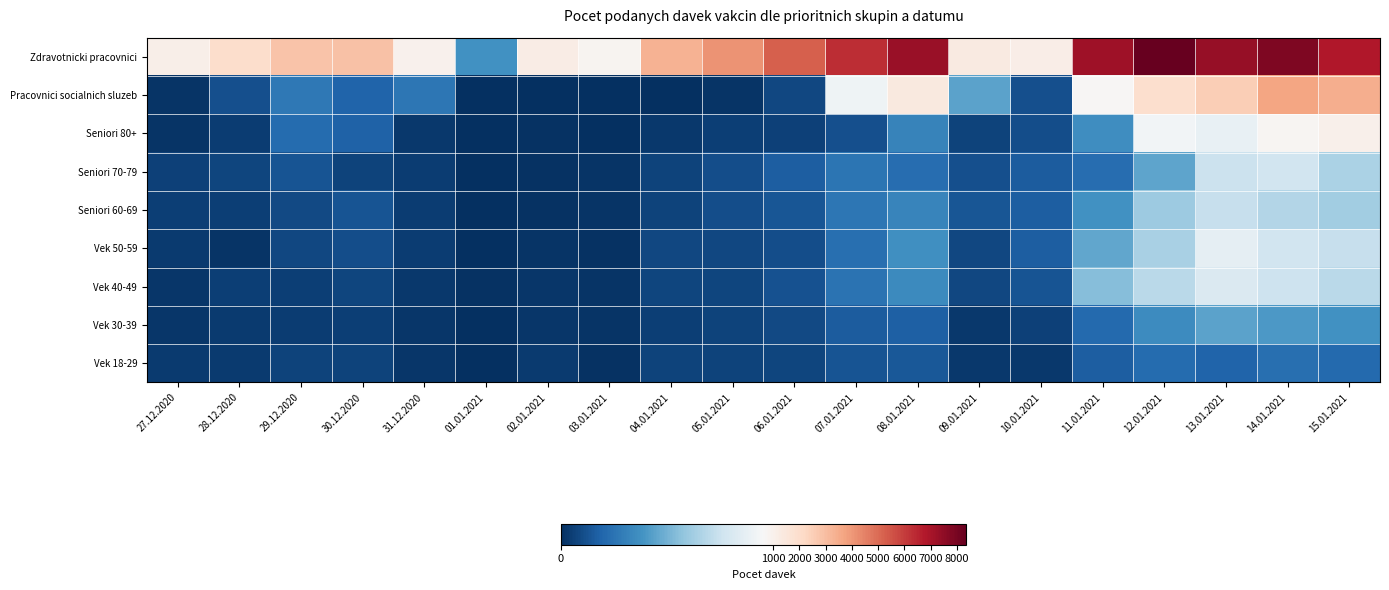

Reading left to right, what are all the values shown in this chart?

Zdravotnicki pracovnici: 27.12.2020=1091	28.12.2020=1989	29.12.2020=2819	30.12.2020=2894	31.12.2020=968	01.01.2021=247	02.01.2021=1193	03.01.2021=859	04.01.2021=3284	05.01.2021=4099	06.01.2021=5216	07.01.2021=6355	08.01.2021=7269	09.01.2021=1321	10.01.2021=1140	11.01.2021=7194	12.01.2021=8354	13.01.2021=7344	14.01.2021=7824	15.01.2021=6842
Pracovnici socialnich sluzeb: 27.12.2020=11	28.12.2020=74	29.12.2020=177	30.12.2020=127	31.12.2020=175	01.01.2021=3	02.01.2021=0	03.01.2021=3	04.01.2021=4	05.01.2021=12	06.01.2021=54	07.01.2021=602	08.01.2021=1391	09.01.2021=292	10.01.2021=78	11.01.2021=747	12.01.2021=1897	13.01.2021=2516	14.01.2021=3652	15.01.2021=3408
Seniori 80+: 27.12.2020=14	28.12.2020=32	29.12.2020=147	30.12.2020=122	31.12.2020=23	01.01.2021=1	02.01.2021=7	03.01.2021=3	04.01.2021=20	05.01.2021=35	06.01.2021=43	07.01.2021=76	08.01.2021=211	09.01.2021=47	10.01.2021=72	11.01.2021=240	12.01.2021=612	13.01.2021=584	14.01.2021=797	15.01.2021=1021
Seniori 70-79: 27.12.2020=43	28.12.2020=52	29.12.2020=85	30.12.2020=49	31.12.2020=30	01.01.2021=4	02.01.2021=9	03.01.2021=10	04.01.2021=47	05.01.2021=72	06.01.2021=108	07.01.2021=167	08.01.2021=149	09.01.2021=78	10.01.2021=105	11.01.2021=152	12.01.2021=298	13.01.2021=492	14.01.2021=507	15.01.2021=429
Seniori 60-69: 27.12.2020=35	28.12.2020=39	29.12.2020=62	30.12.2020=86	31.12.2020=31	01.01.2021=4	02.01.2021=6	03.01.2021=11	04.01.2021=49	05.01.2021=69	06.01.2021=90	07.01.2021=174	08.01.2021=212	09.01.2021=91	10.01.2021=110	11.01.2021=247	12.01.2021=398	13.01.2021=485	14.01.2021=444	15.01.2021=409
Vek 50-59: 27.12.2020=25	28.12.2020=14	29.12.2020=54	30.12.2020=72	31.12.2020=31	01.01.2021=2	02.01.2021=10	03.01.2021=6	04.01.2021=54	05.01.2021=57	06.01.2021=69	07.01.2021=157	08.01.2021=245	09.01.2021=54	10.01.2021=112	11.01.2021=302	12.01.2021=426	13.01.2021=571	14.01.2021=508	15.01.2021=482
Vek 40-49: 27.12.2020=18	28.12.2020=35	29.12.2020=36	30.12.2020=52	31.12.2020=20	01.01.2021=5	02.01.2021=17	03.01.2021=14	04.01.2021=50	05.01.2021=52	06.01.2021=79	07.01.2021=162	08.01.2021=228	09.01.2021=57	10.01.2021=84	11.01.2021=363	12.01.2021=457	13.01.2021=539	14.01.2021=499	15.01.2021=458
Vek 30-39: 27.12.2020=18	28.12.2020=29	29.12.2020=31	30.12.2020=39	31.12.2020=19	01.01.2021=0	02.01.2021=16	03.01.2021=14	04.01.2021=38	05.01.2021=46	06.01.2021=60	07.01.2021=105	08.01.2021=116	09.01.2021=24	10.01.2021=42	11.01.2021=142	12.01.2021=235	13.01.2021=290	14.01.2021=266	15.01.2021=250
Vek 18-29: 27.12.2020=25	28.12.2020=28	29.12.2020=49	30.12.2020=47	31.12.2020=15	01.01.2021=1	02.01.2021=27	03.01.2021=7	04.01.2021=45	05.01.2021=47	06.01.2021=50	07.01.2021=88	08.01.2021=95	09.01.2021=24	10.01.2021=24	11.01.2021=108	12.01.2021=145	13.01.2021=125	14.01.2021=155	15.01.2021=141